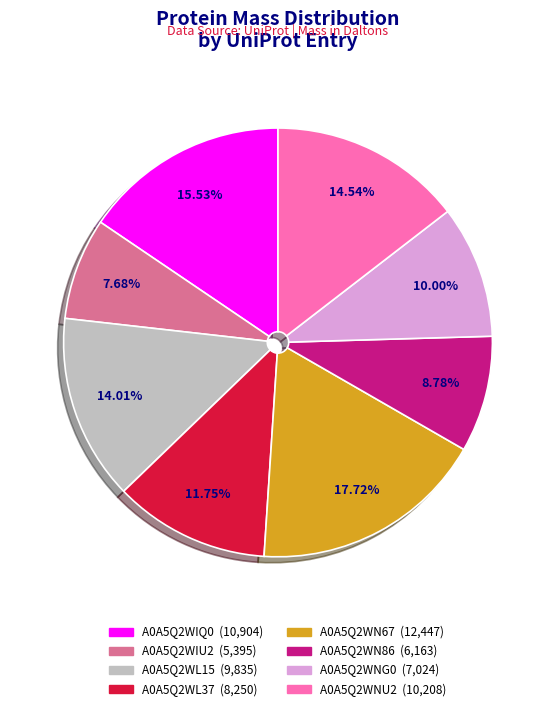

Which category has the smallest portion of the pie?

A0A5Q2WIU2